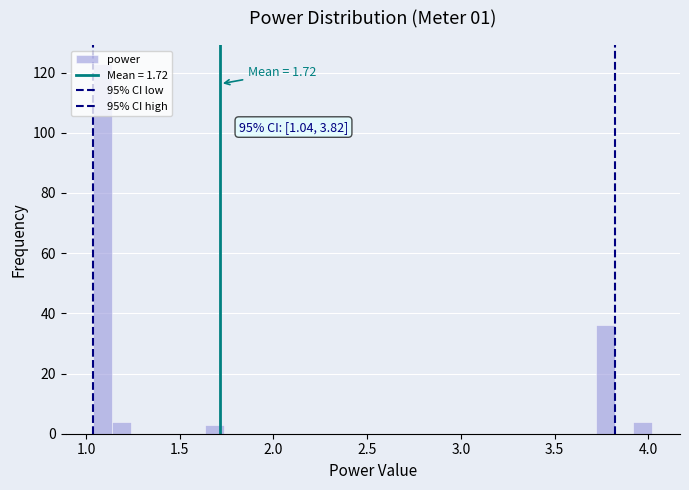

Around what value on the x-axis is the tallest bar? Give the approximate position of its centre, as read against the axis.

1.10